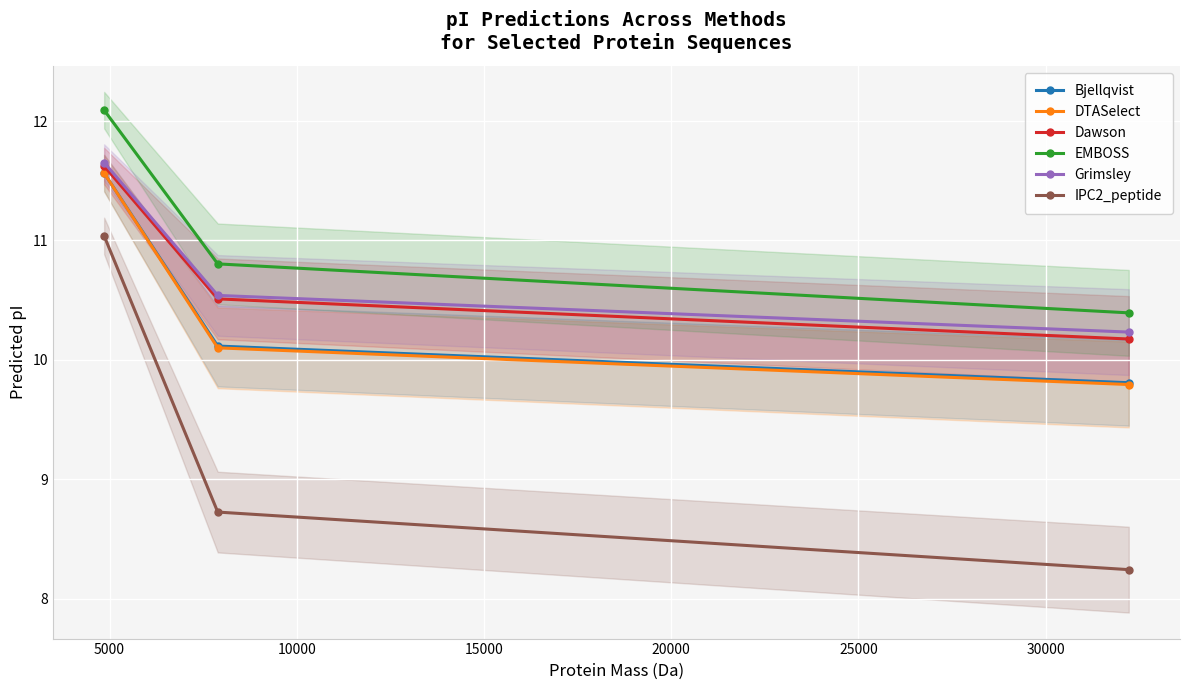

What is the lowest value of the EMBOSS series?

10.4